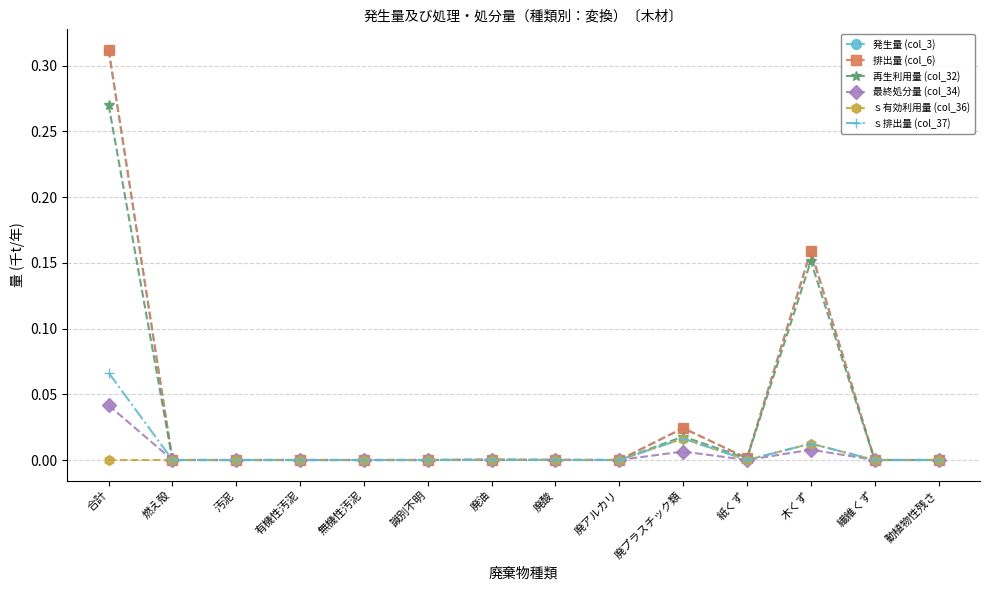

Does the chart have visible grid lines?

Yes